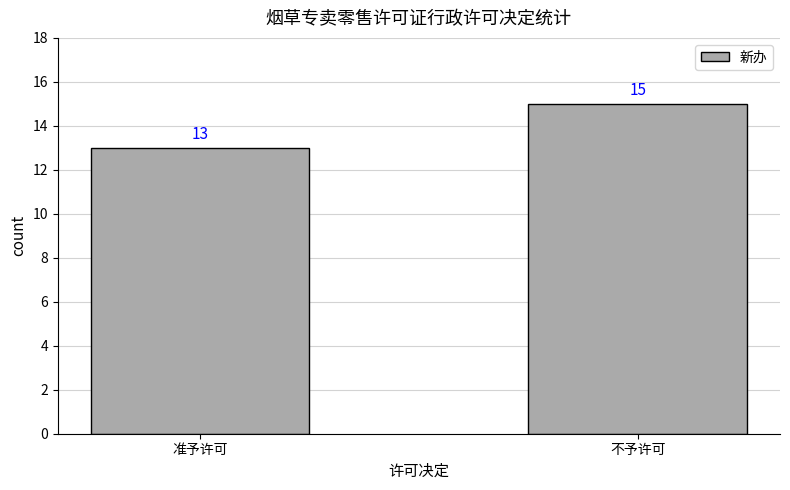

What is the sum of the values at 准予许可 and 不予许可?

28